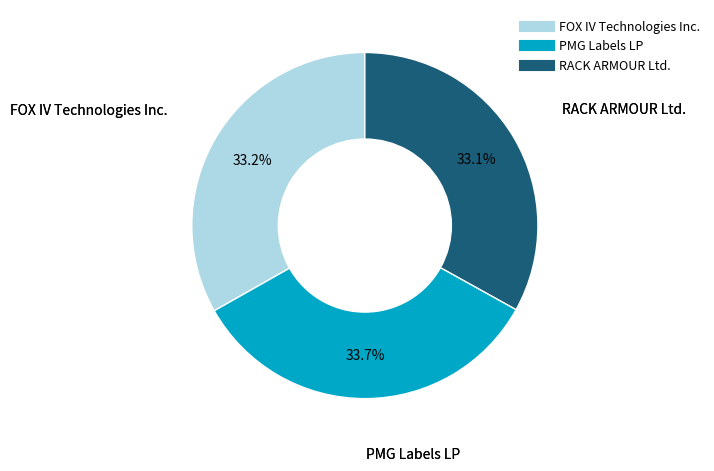

Is there any slice that represents more than half of the pie?

No